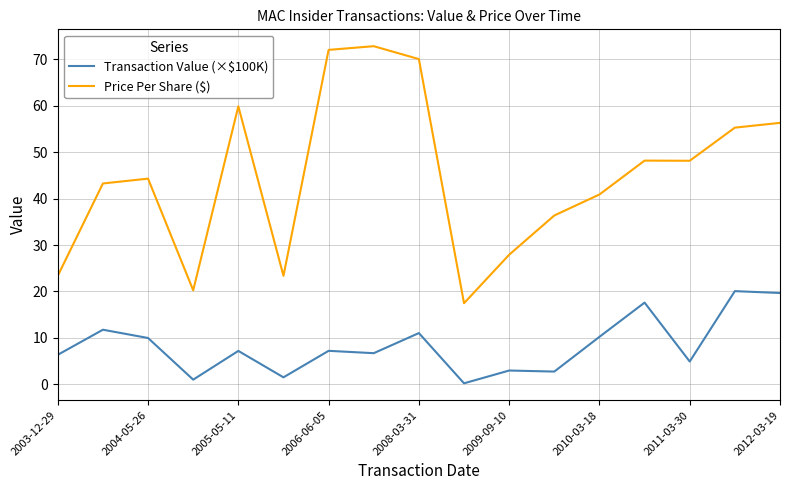

Which series has the widest spread of values?

Price Per Share ($)